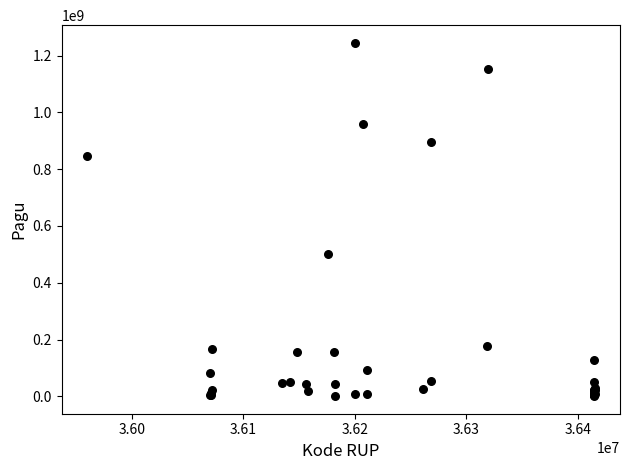

What Y value in the scatter plot is closest to 622840000?

499932000